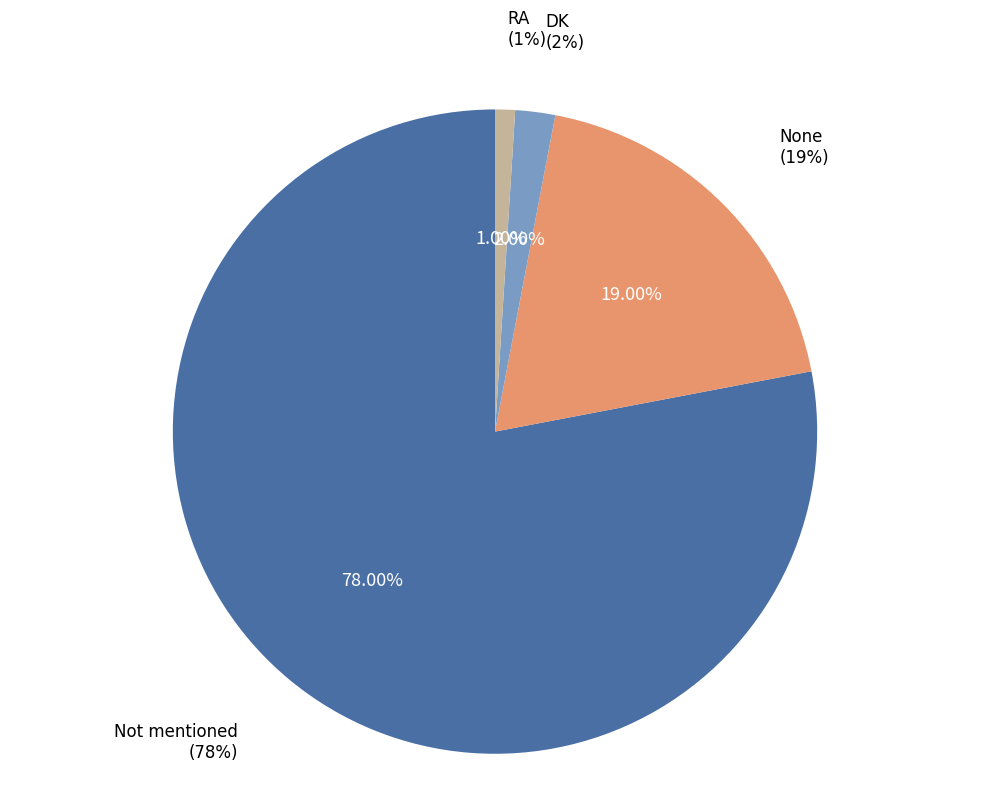

What percentage is the None slice, to the nearest percent?

19%